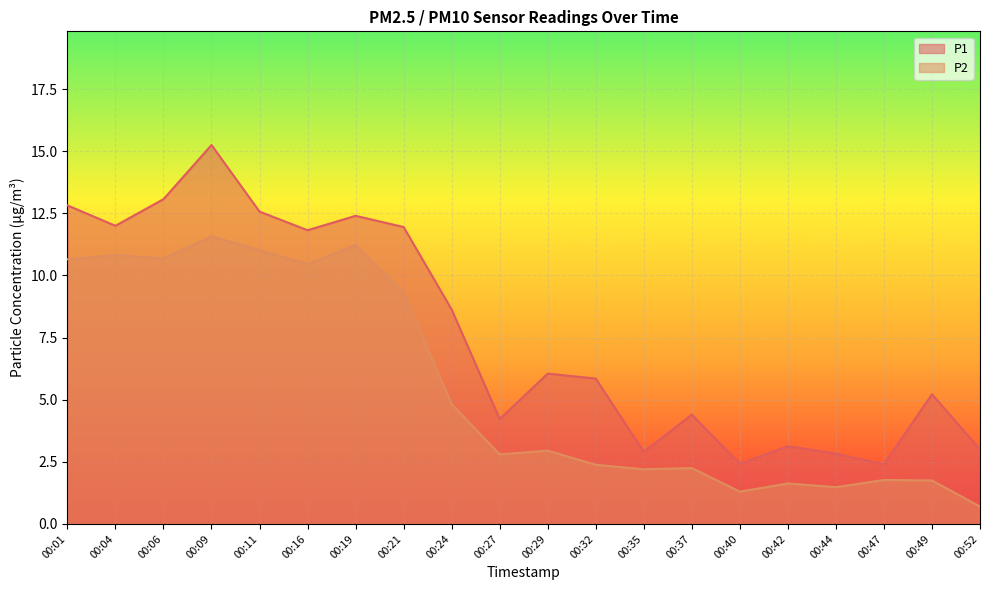

What is the difference between the highest and lowest values at 00:06?

2.4